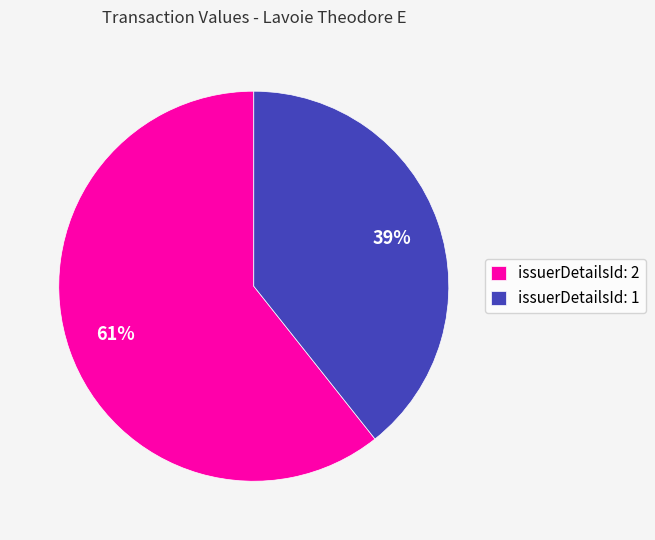

How many segments does this pie chart have?

2